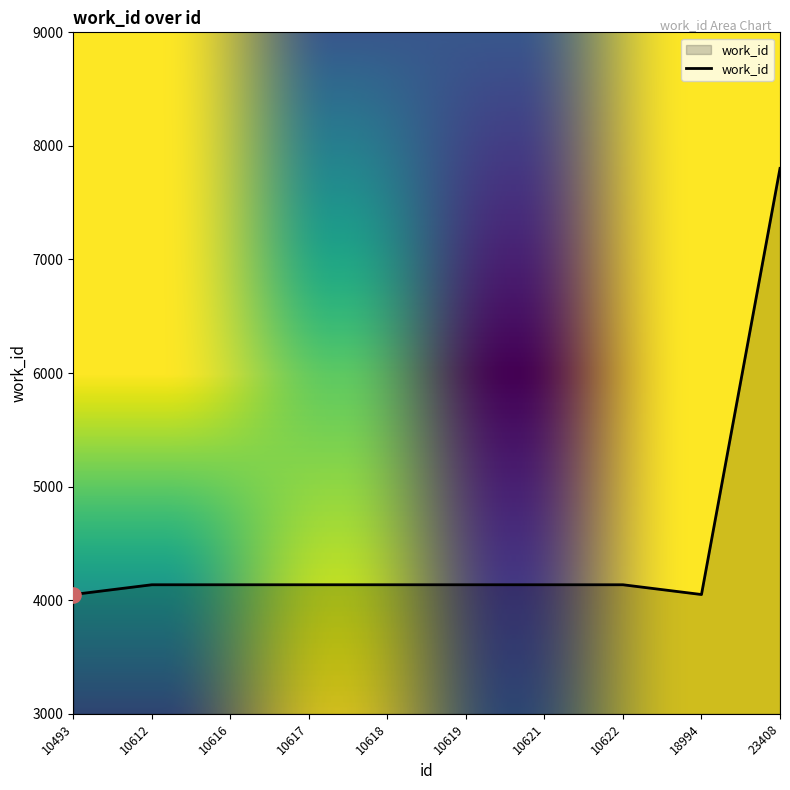

Which has a higher value, 10493 or 10619?

10619